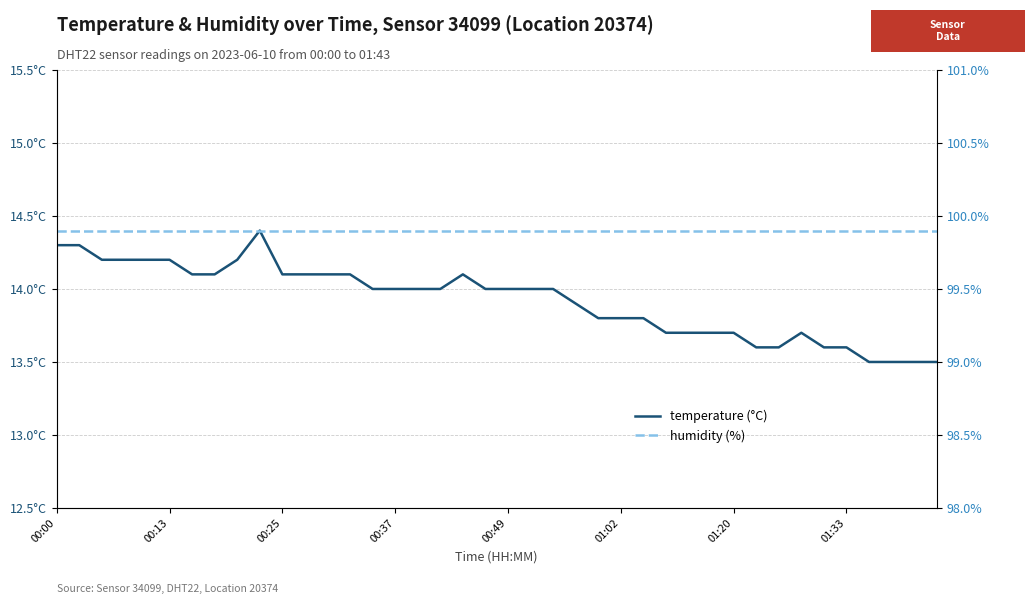

What position from the right is 18?

22